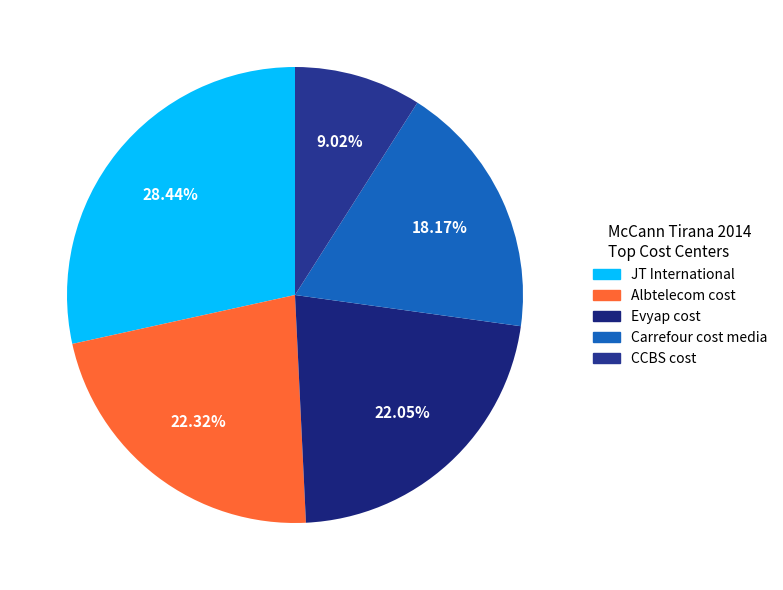

Is Carrefour cost media the majority of the pie?

No